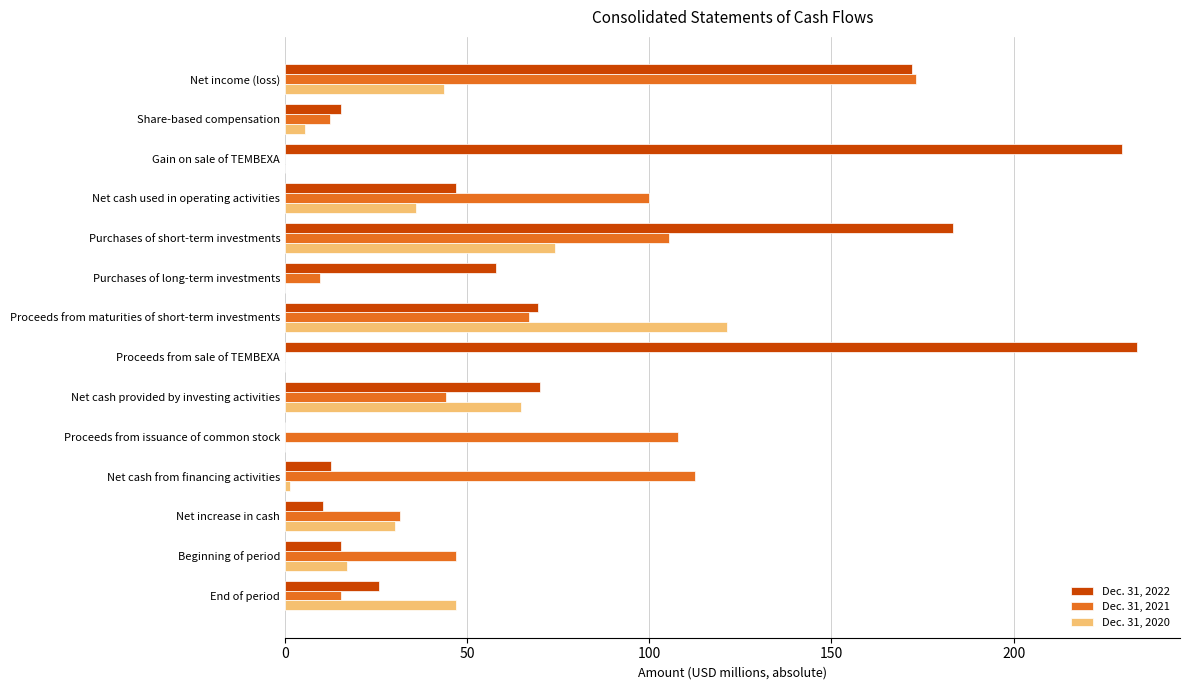

How many data points does each series have?

14